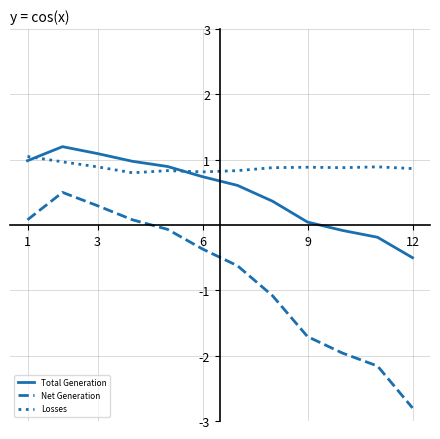

What is the minimum value for Net Generation?

-2.8